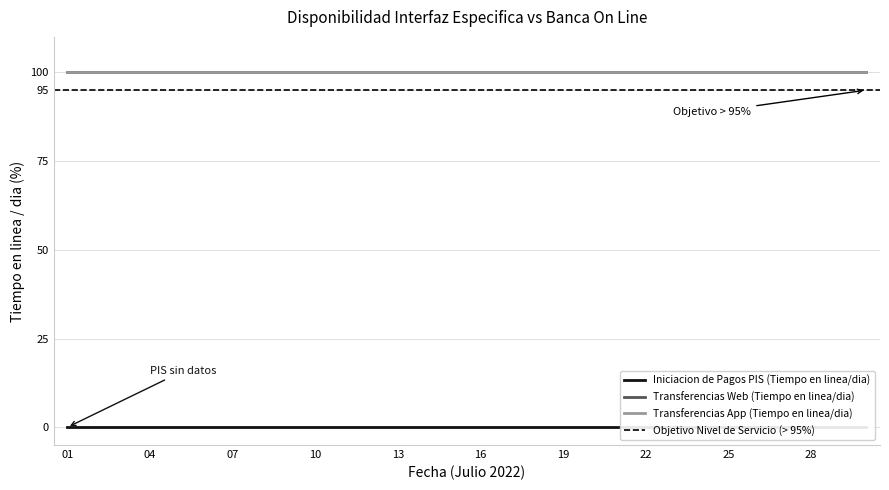

True or false: Iniciacion de Pagos PIS (Tiempo en linea/dia) and Transferencias App (Tiempo en linea/dia) cross at least once.

False